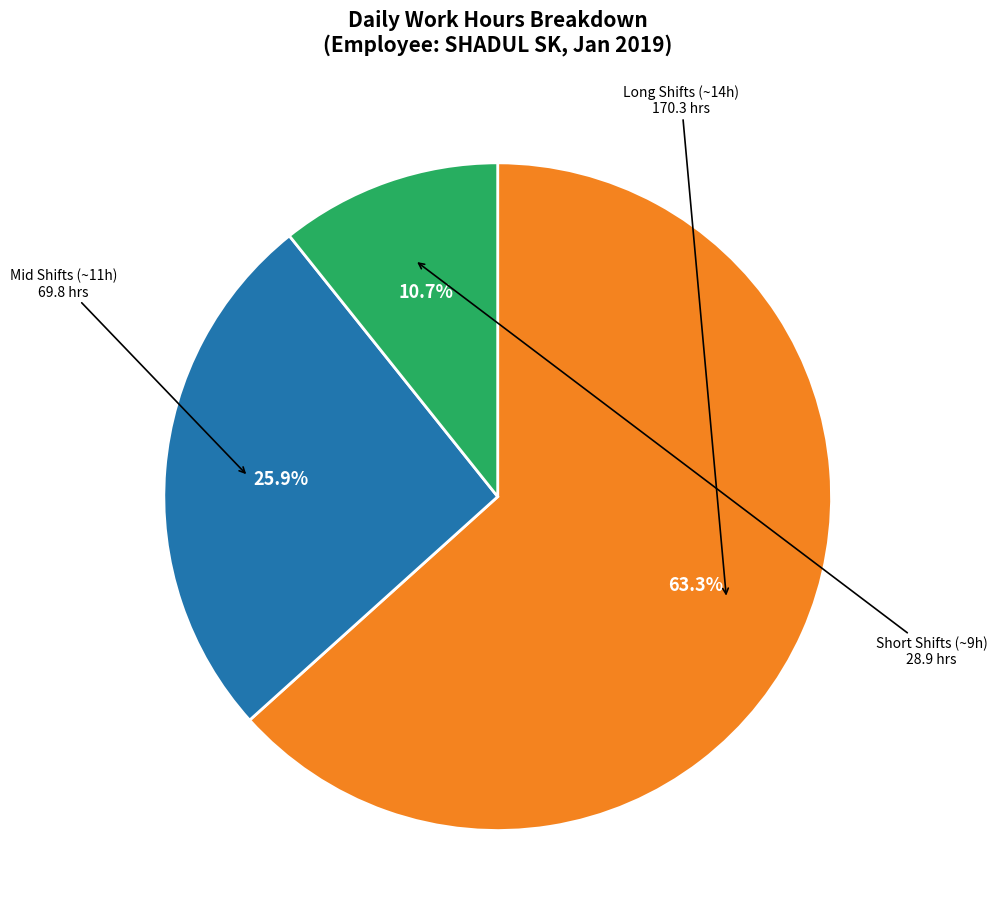

How many segments does this pie chart have?

3